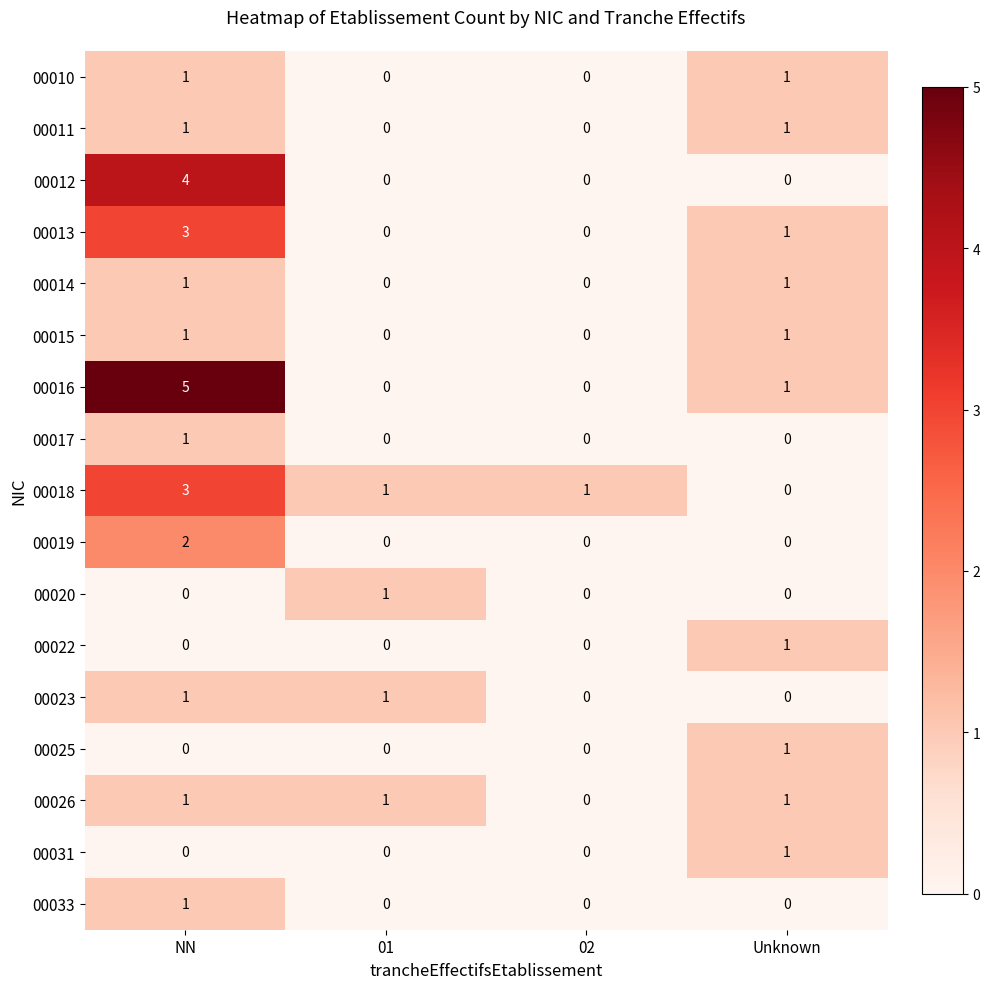

What is the maximum value for 00012?

4